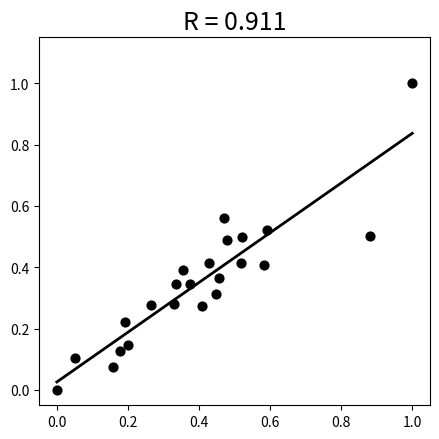

What is the range of X values (max minus min)?

1.0